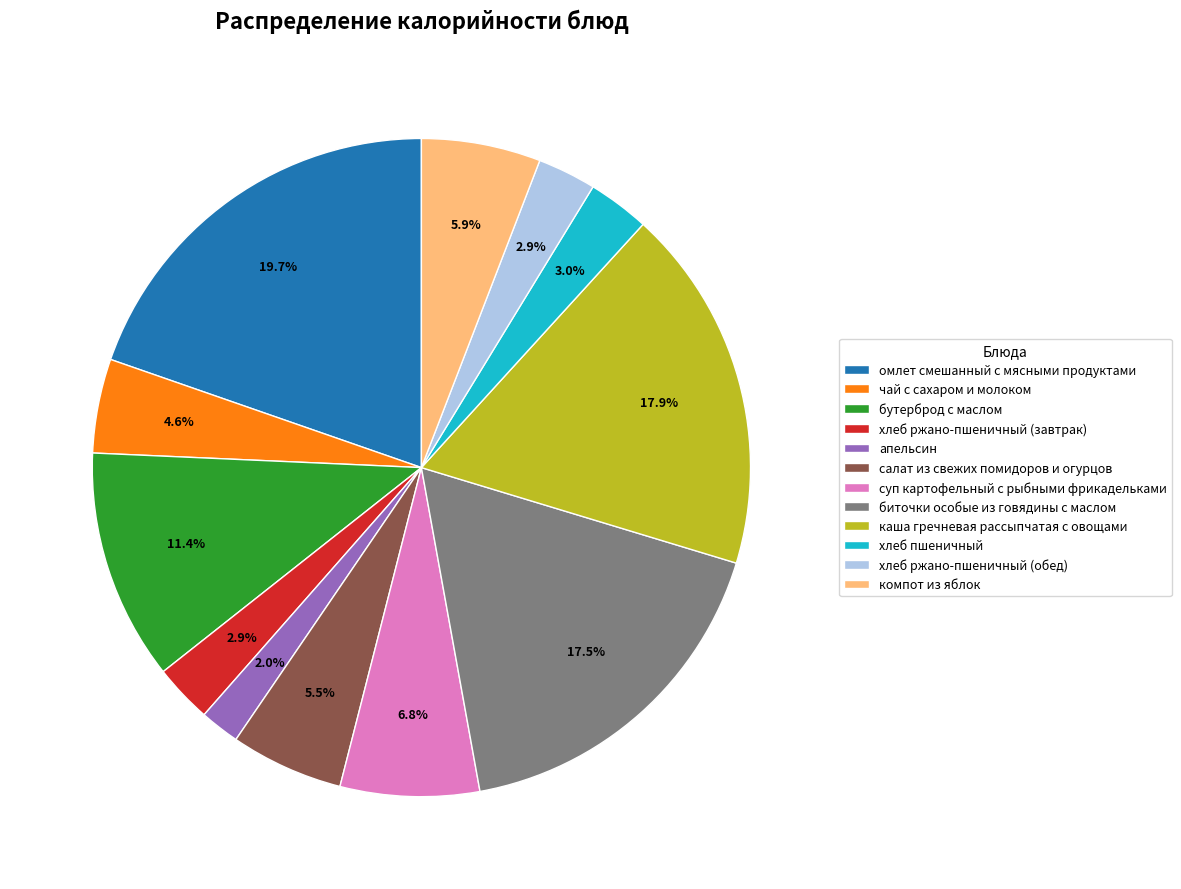

Does суп картофельный с рыбными фрикадельками account for over 50% of the chart?

No